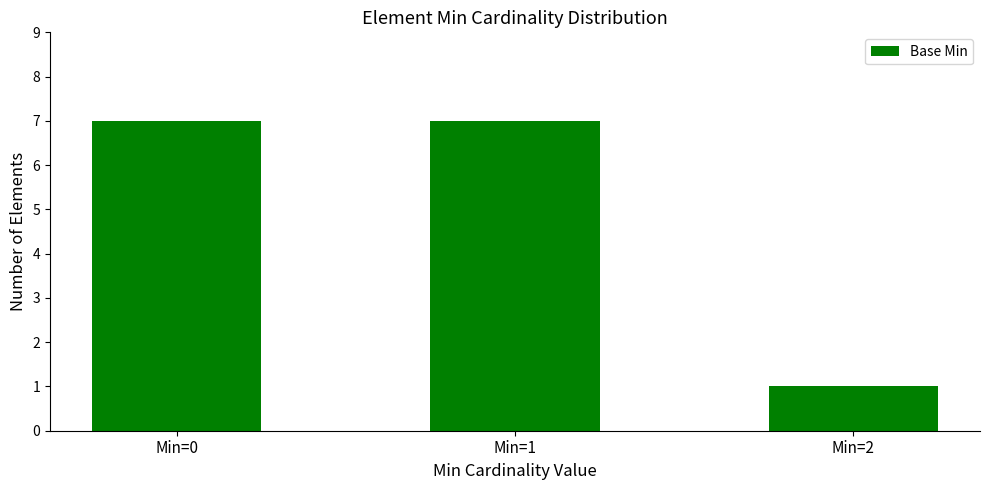

What is the sum of the values at Min=1 and Min=2?

8